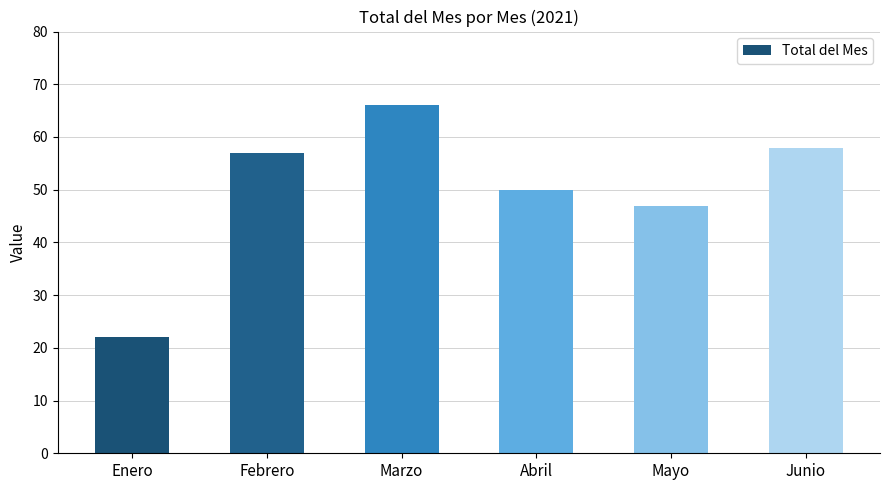

How many distinct data groups are displayed?

1